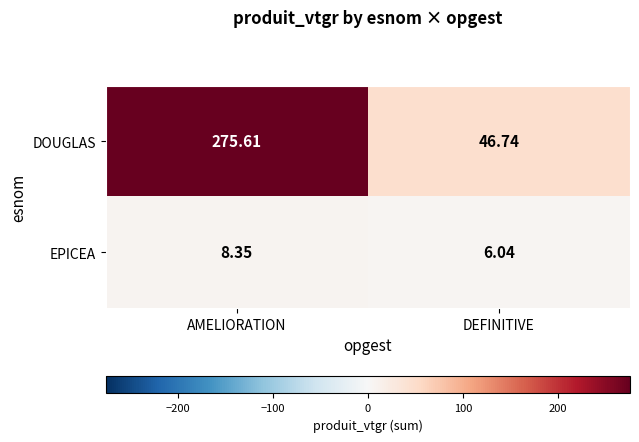

What is the spread (max minus min) of values at AMELIORATION?

267.3